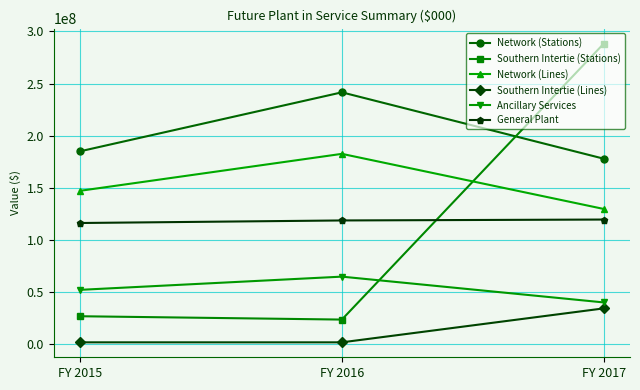

What is the spread (max minus min) of values at FY 2017?

254081452.9